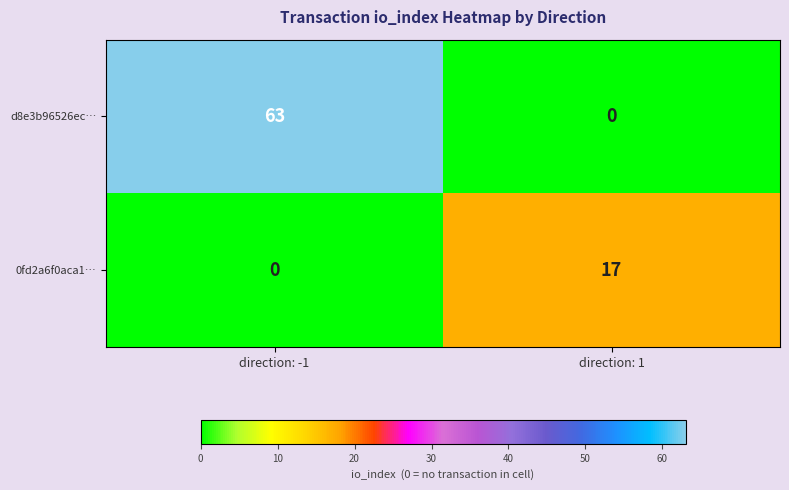

Reading left to right, list all the values displayed in this chart.

d8e3b96526ec…: direction: -1=63	direction: 1=0
0fd2a6f0aca1…: direction: -1=0	direction: 1=17